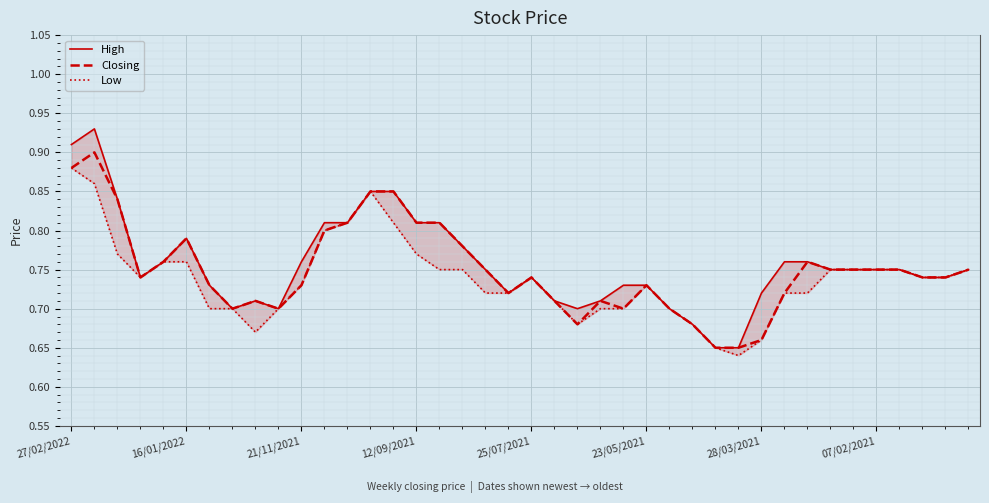

What position from the left is 07/02/2021?

8